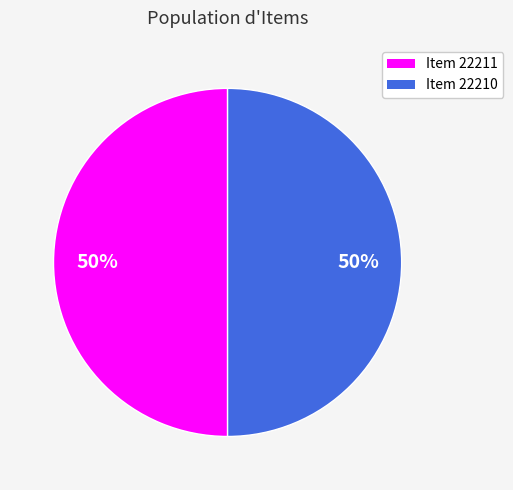

To the nearest percent, what is the combined percentage of Item 22211 and Item 22210?

100%